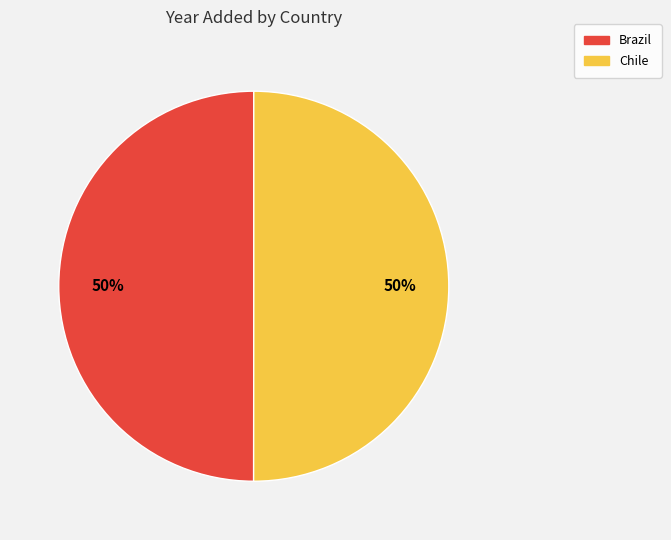

How many segments does this pie chart have?

2